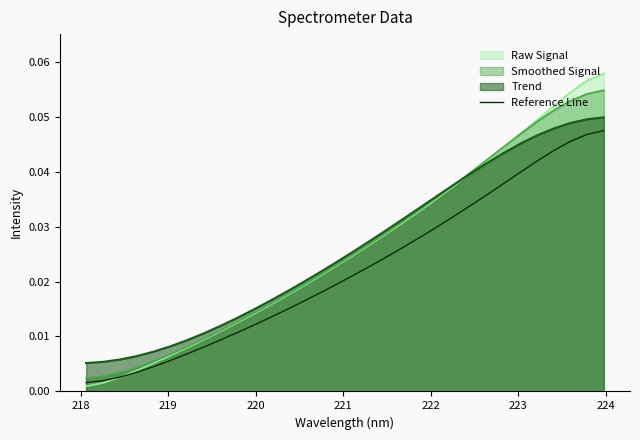

True or false: Trend and Reference Line intersect in this chart.

False